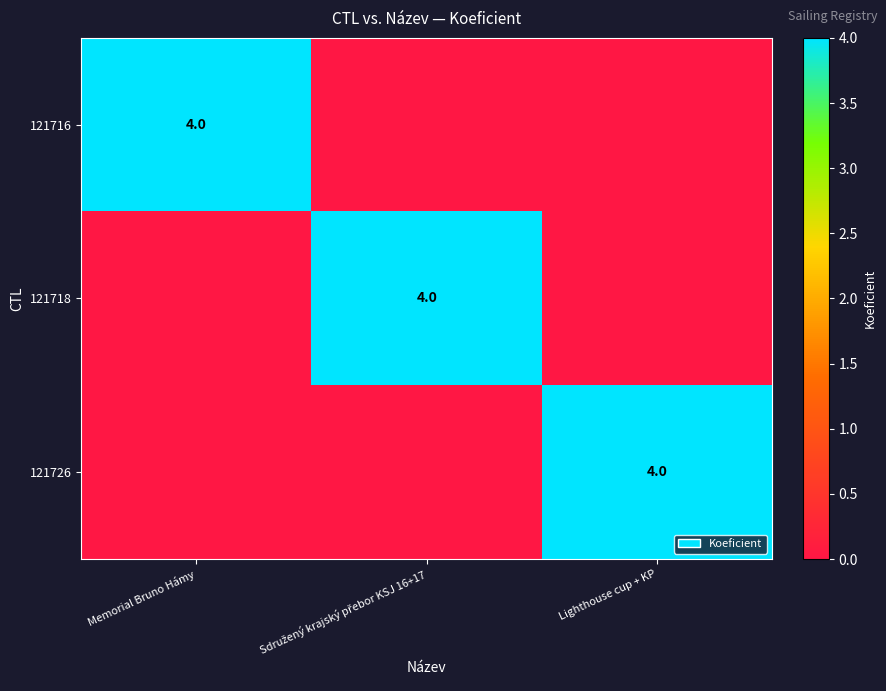

Between Lighthouse cup + KP and Memorial Bruno Hámy, which is larger?

Memorial Bruno Hámy